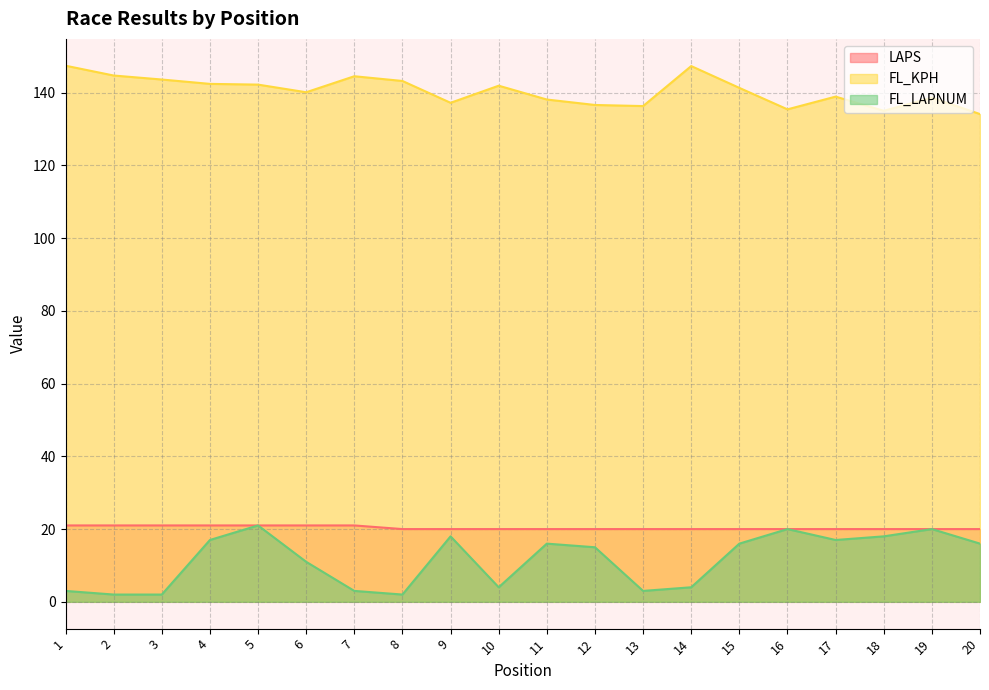

Reading left to right, list all the values displayed in this chart.

LAPS: 21.0	21.0	21.0	21.0	21.0	21.0	21.0	20.0	20.0	20.0	20.0	20.0	20.0	20.0	20.0	20.0	20.0	20.0	20.0	20.0
FL_KPH: 147.4	144.7	143.6	142.4	142.2	140.1	144.5	143.2	137.2	141.9	138.1	136.6	136.3	147.3	141.3	135.4	138.9	135.0	138.6	134.1
FL_LAPNUM: 3.0	2.0	2.0	17.0	21.0	11.0	3.0	2.0	18.0	4.0	16.0	15.0	3.0	4.0	16.0	20.0	17.0	18.0	20.0	16.0